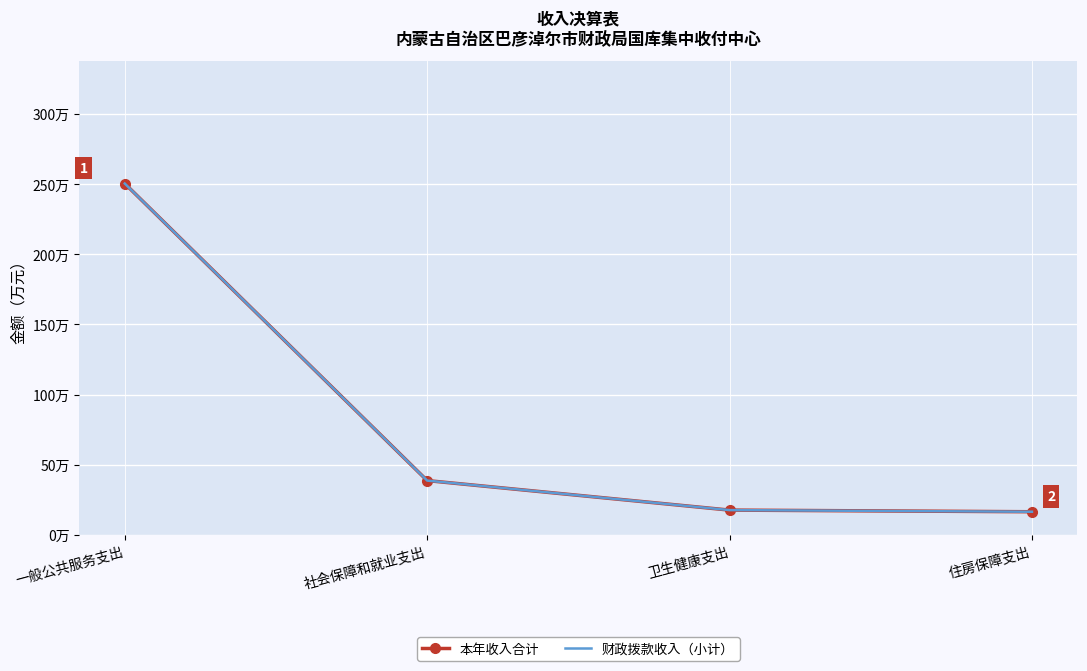

Where does the 财政拨款收入（小计） series first go above 38?

一般公共服务支出